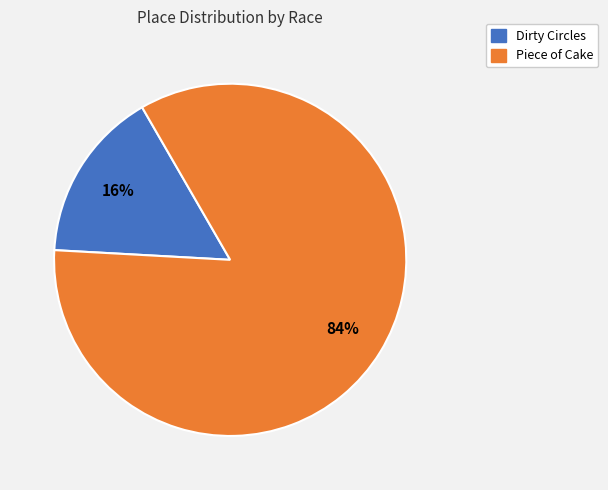

True or false: Dirty Circles accounts for 25% of the total.

False